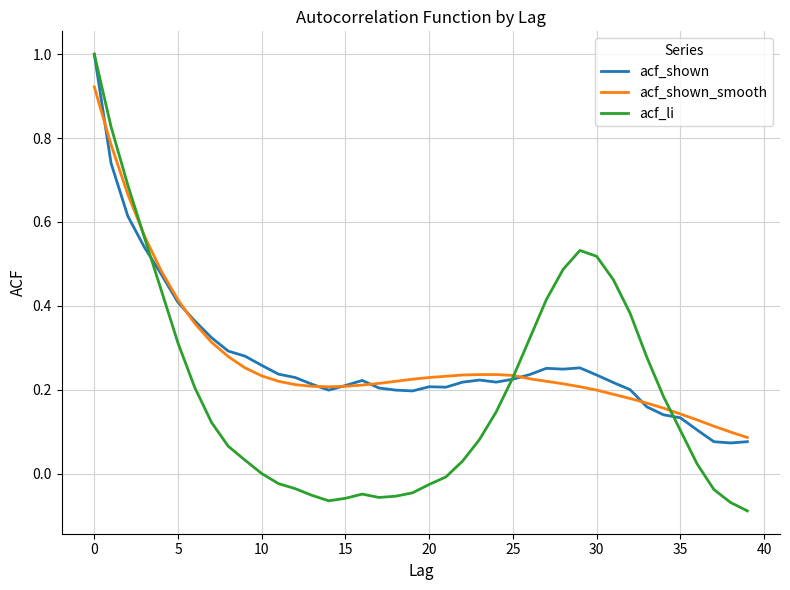

Which series has the largest range (max minus min)?

acf_li